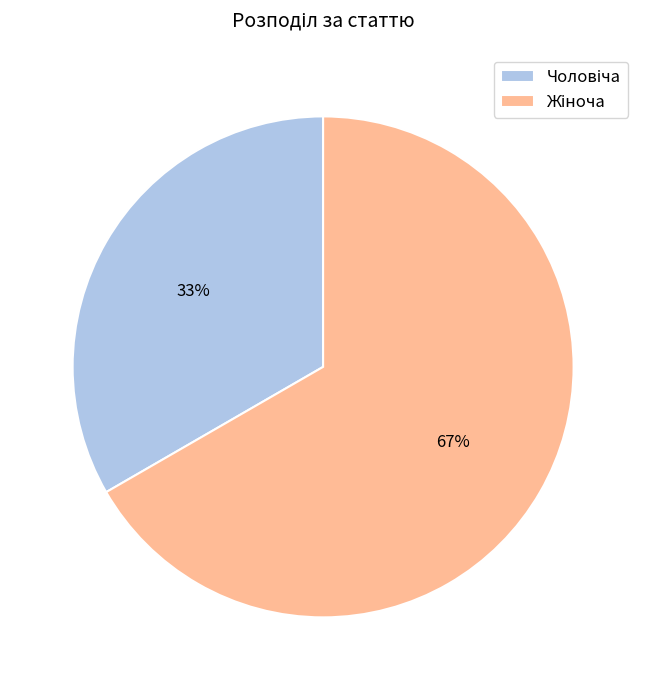

Is there any slice that represents more than half of the pie?

Yes